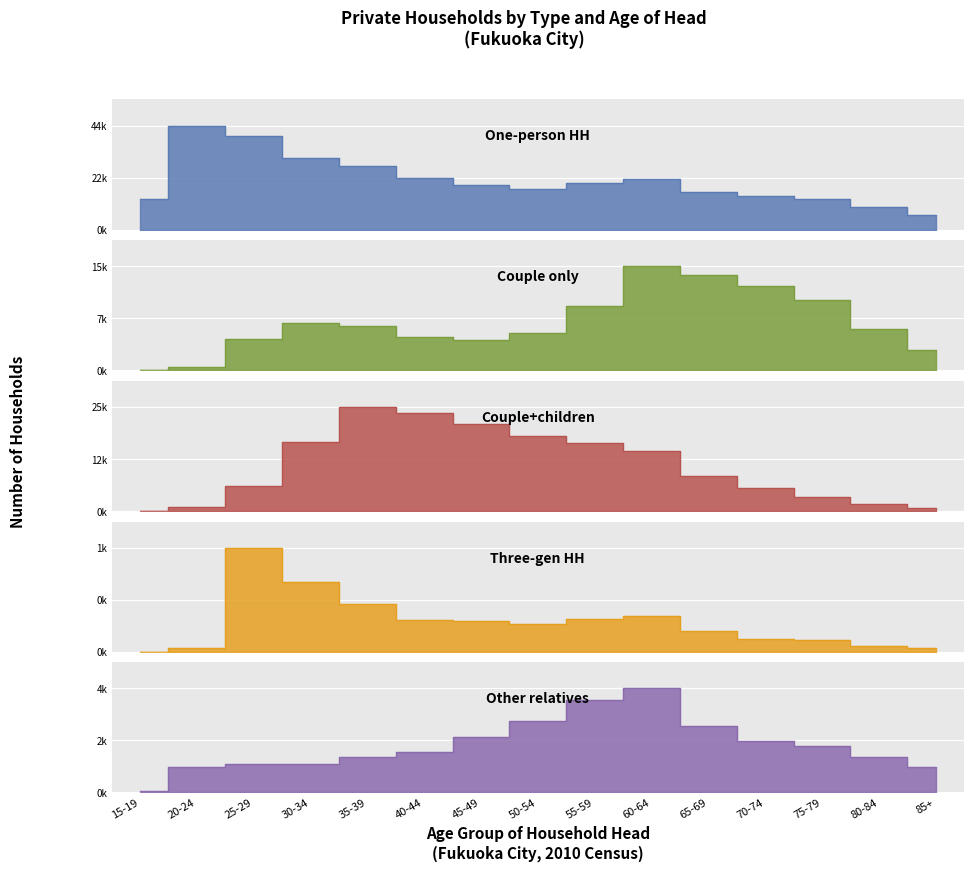

What is the label of the 10th point from the left?

60-64